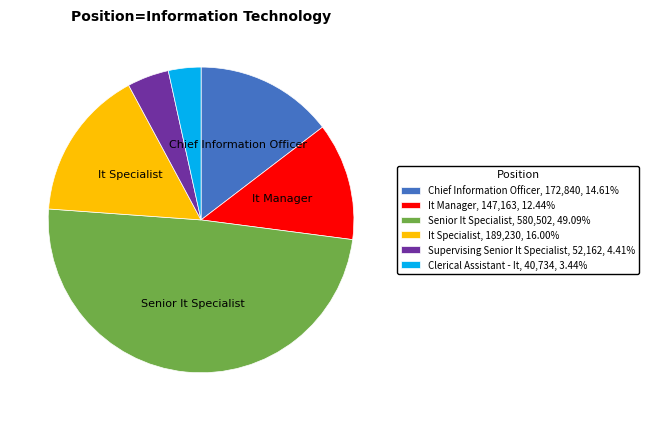

Rank the categories by value from highest to lowest.

Senior It Specialist, It Specialist, Chief Information Officer, It Manager, Supervising Senior It Specialist, Clerical Assistant - It